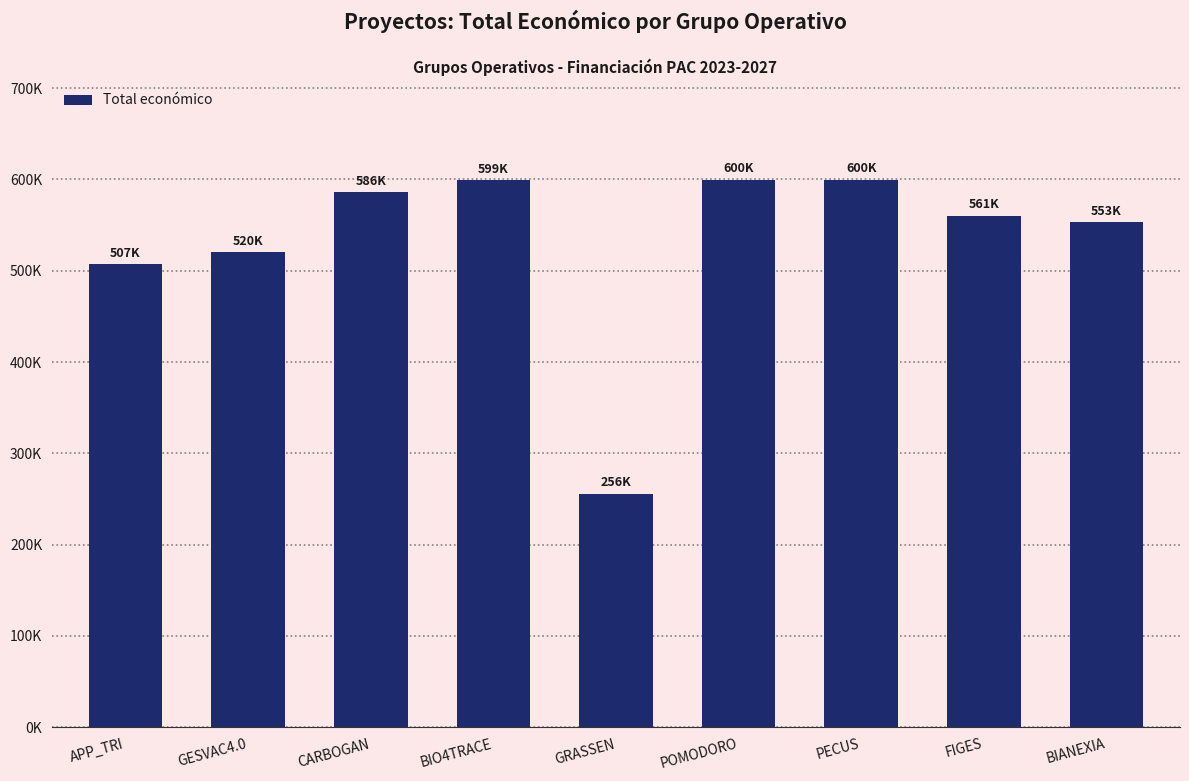

Does the chart contain any negative values?

No